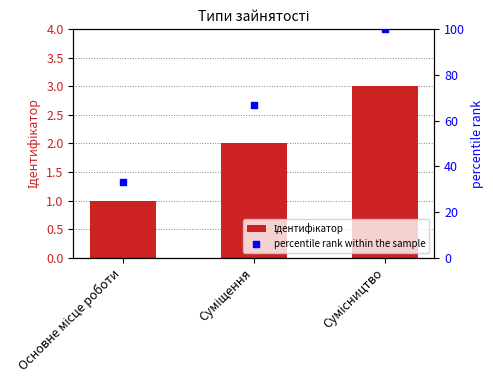

What are all the series names shown in the legend?

Ідентифікатор, percentile rank within the sample